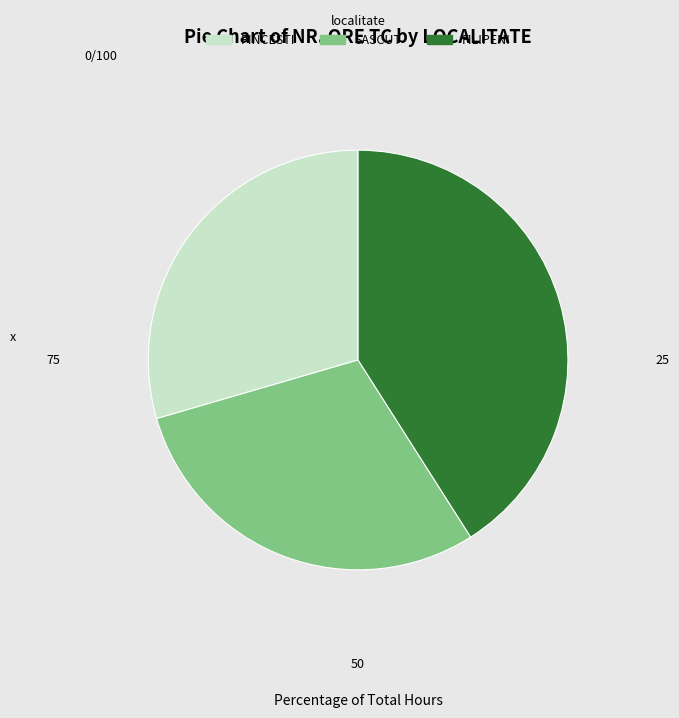

Which slice is the largest?

FILIPENI